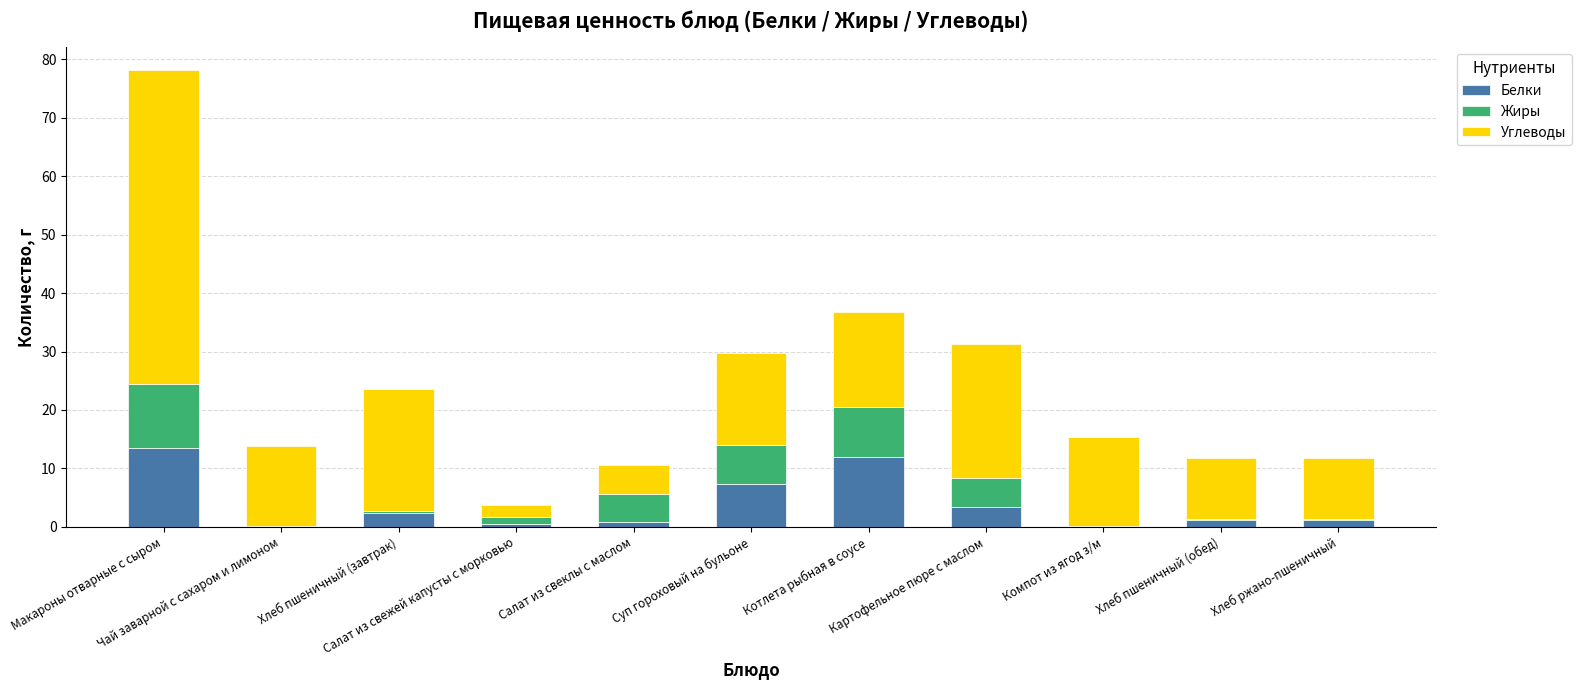

What is the highest value of the Белки series?

13.4